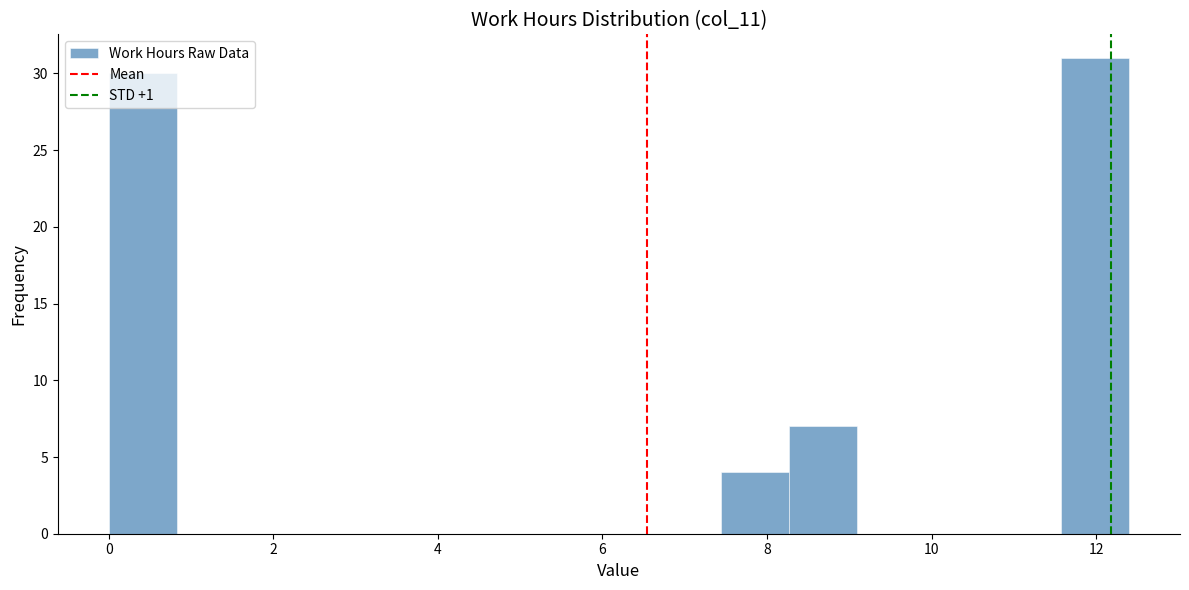

Which range on the x-axis has the tallest bar?

11.6 to 12.4